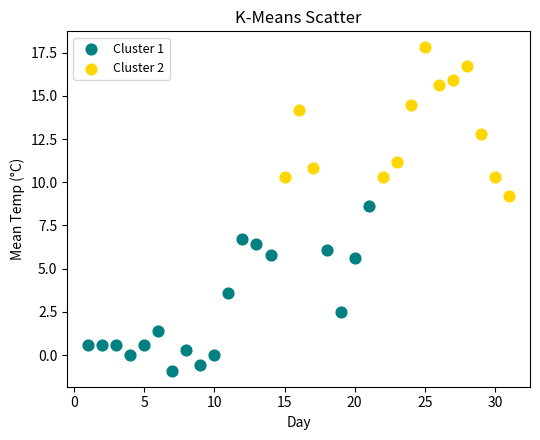

Which series reaches the maximum Y coordinate?

Cluster 2